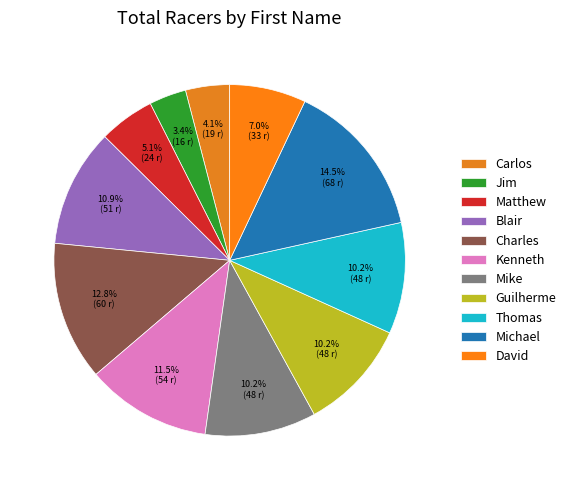

Which category has the biggest portion of the pie?

Michael